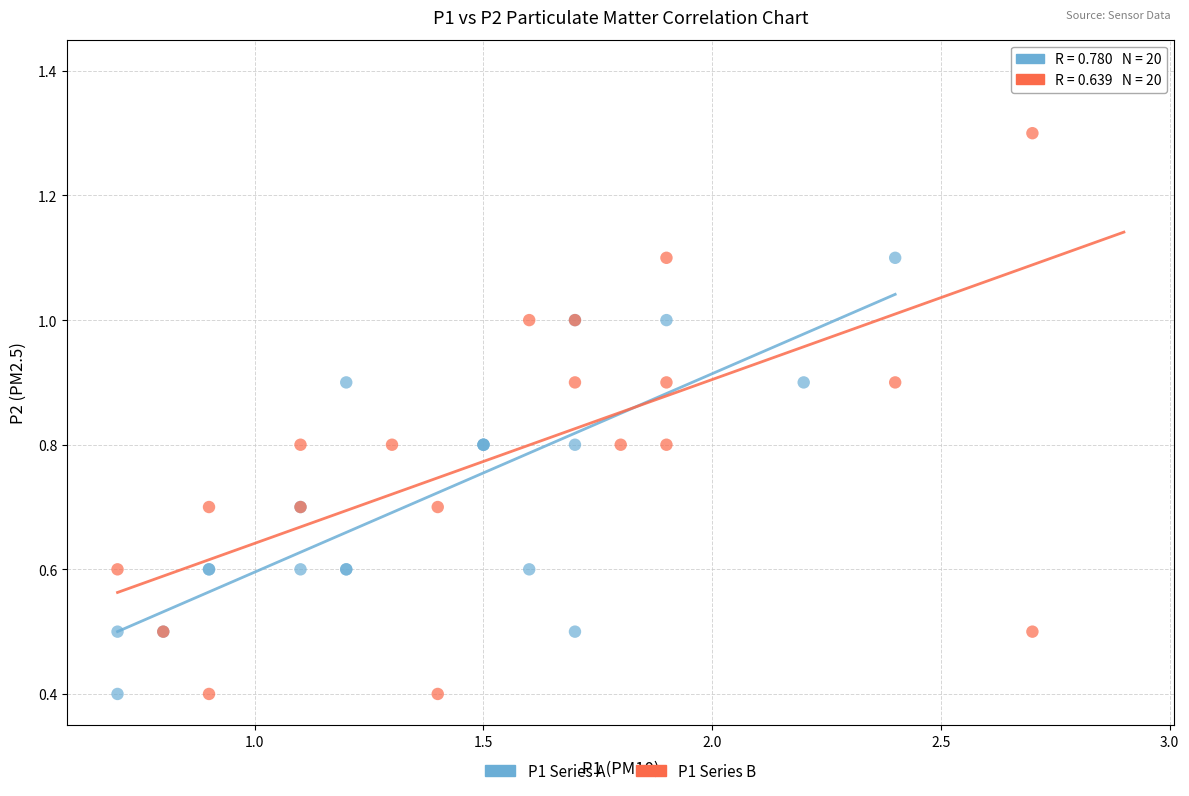

Which series has the largest Y range (max minus min)?

P1 Series B